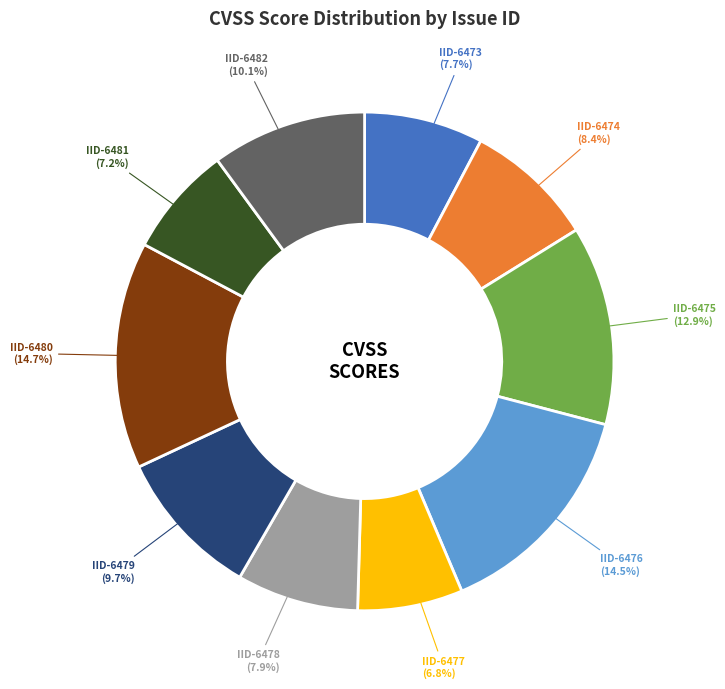

What portion of the pie excludes IID-6482?

89.9%